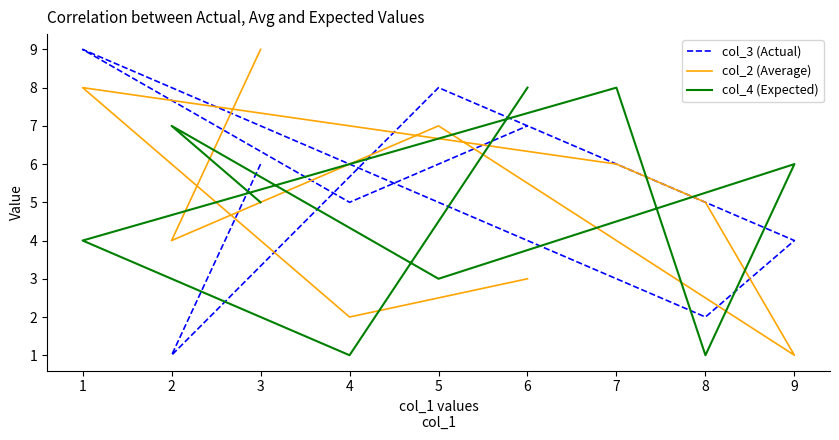

Where is the first local minimum for col_2 (Average)?

2